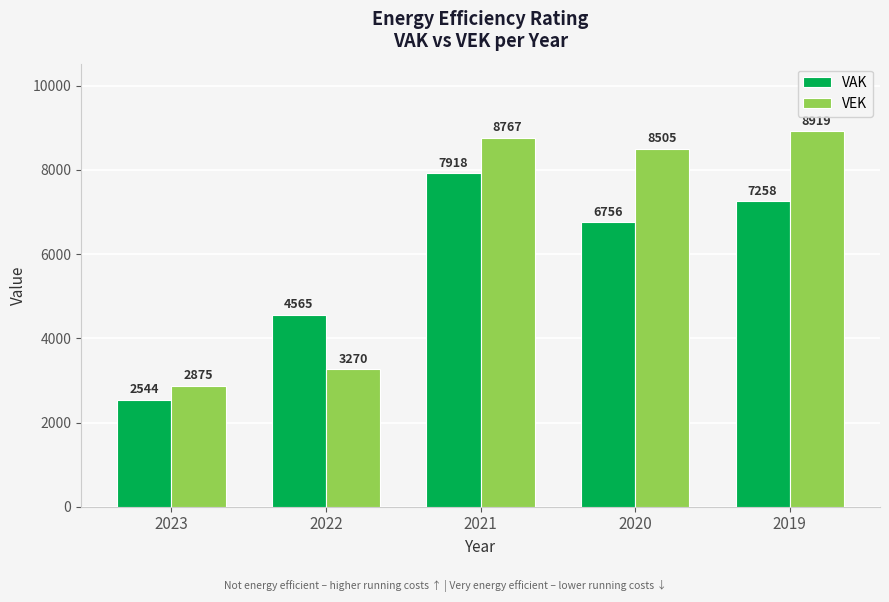

Reading right to left, list all the values displayed in this chart.

VAK: 2019=7258	2020=6756	2021=7918	2022=4565	2023=2544
VEK: 2019=8919	2020=8505	2021=8767	2022=3270	2023=2875